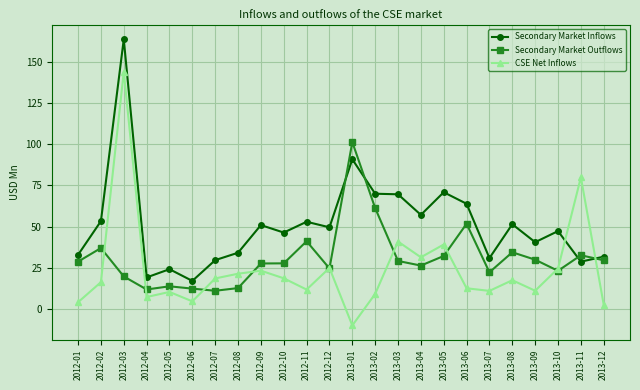

True or false: CSE Net Inflows has more than 2 interior local peaks.

True